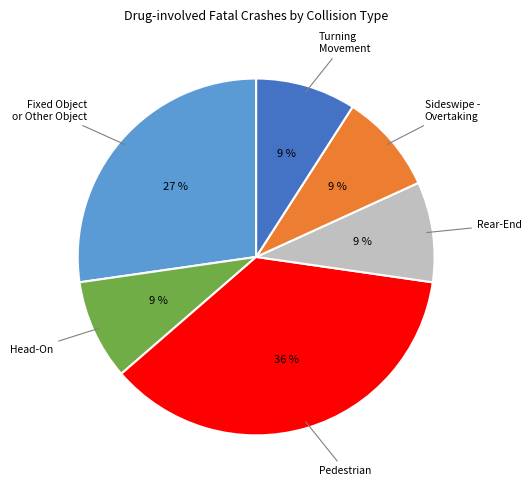

Is it true that Pedestrian is 29% of the pie?

False